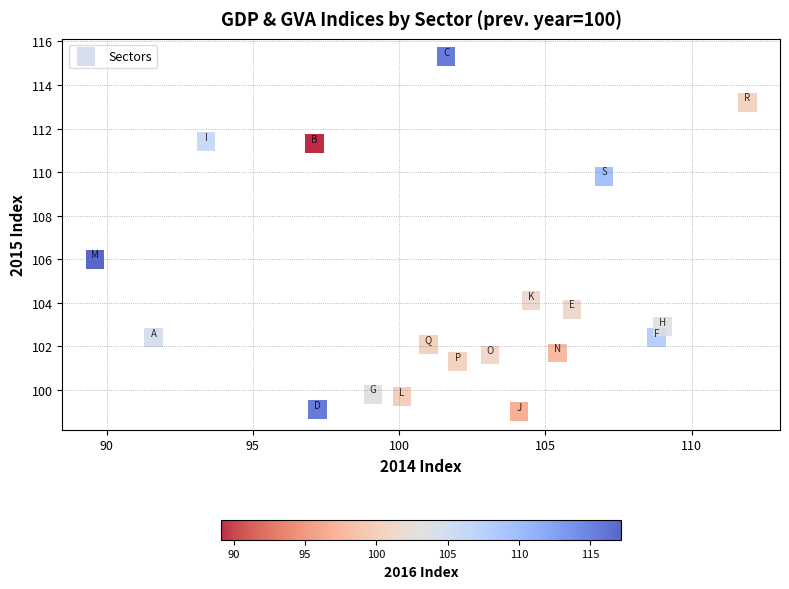

What is the range of Y values (max minus min)?

16.3